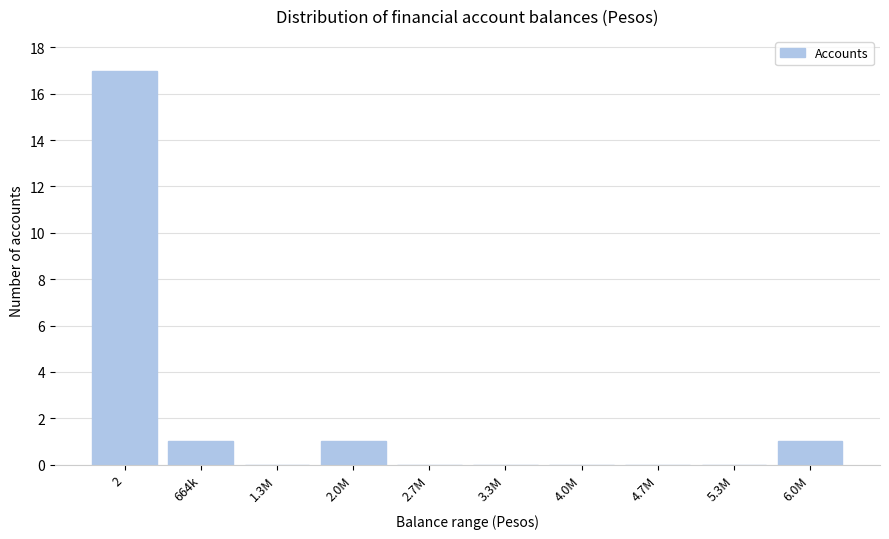

Reading right to left, what are all the values shown in this chart?

6.0M=1	5.3M=0	4.7M=0	4.0M=0	3.3M=0	2.7M=0	2.0M=1	1.3M=0	664k=1	2=17